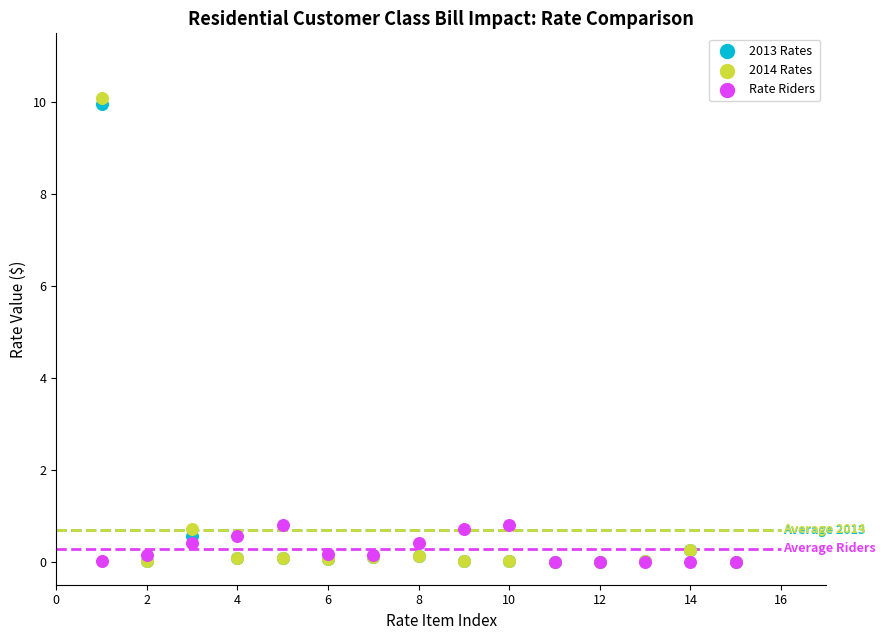

What are all the series names shown in the legend?

2013 Rates, 2014 Rates, Rate Riders